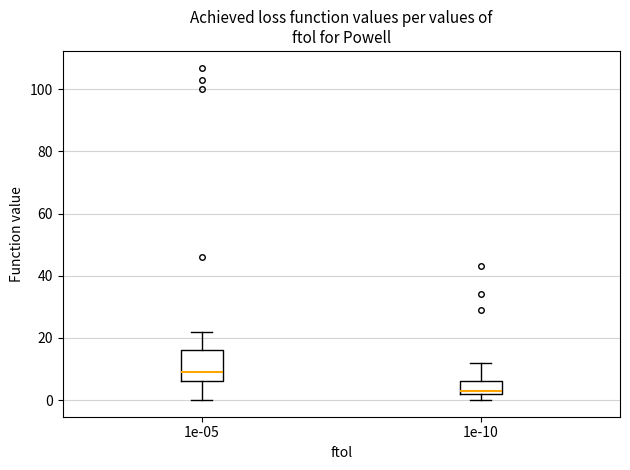

Reading left to right, read every box against the y-axis: the position of its median line, the range the box covers, and the ends of its whiskers. The values are not printed on the chart, so give them approximately, as read against the axis.

1e-05: median 10, box 6 to 16, whiskers 0 to 22
1e-10: median 4, box 2 to 6, whiskers 0 to 12